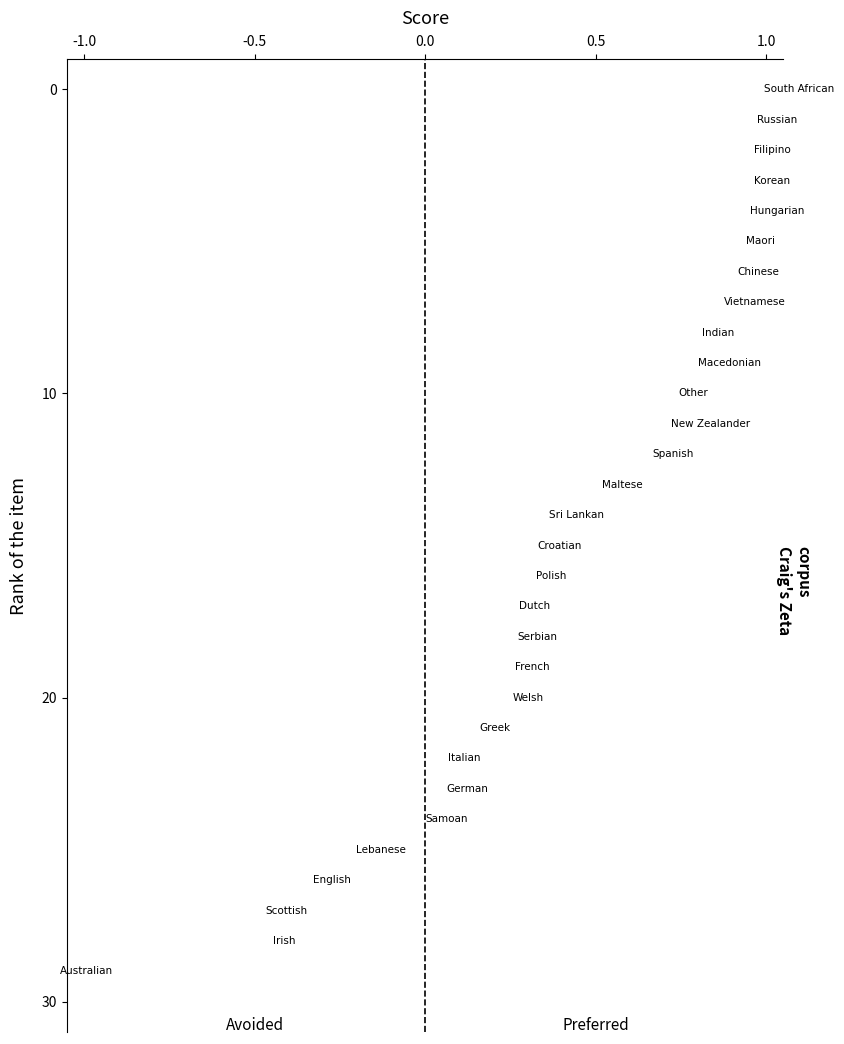

Count the number of points in this scatter plot.

30